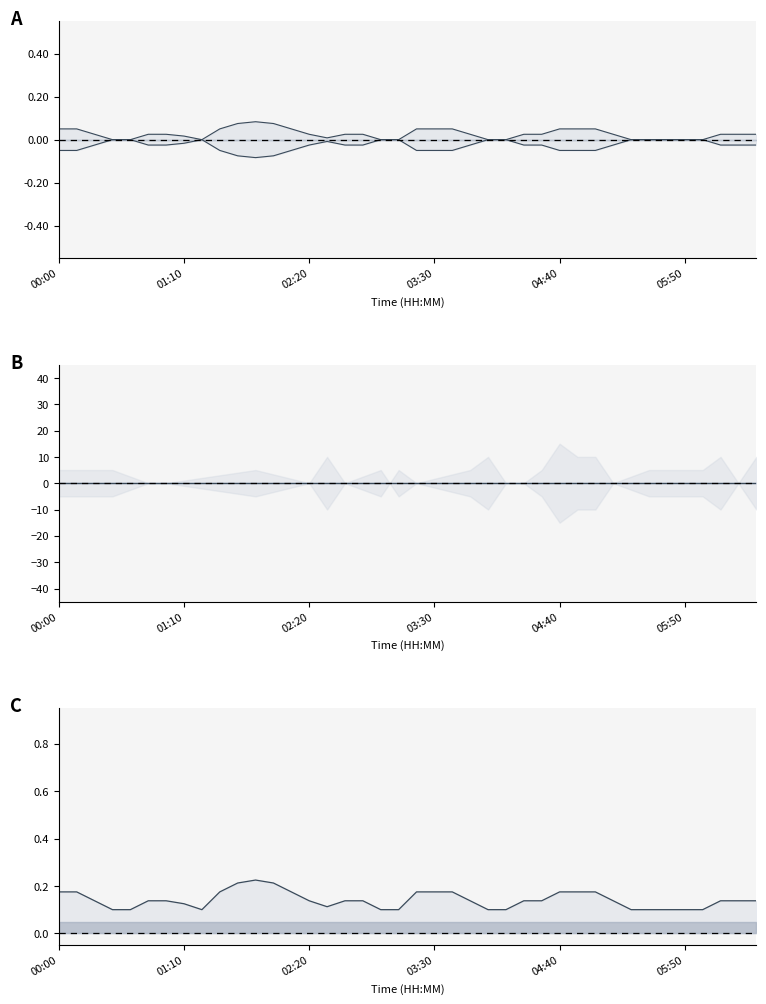

What is the maximum value for lower?

0.1